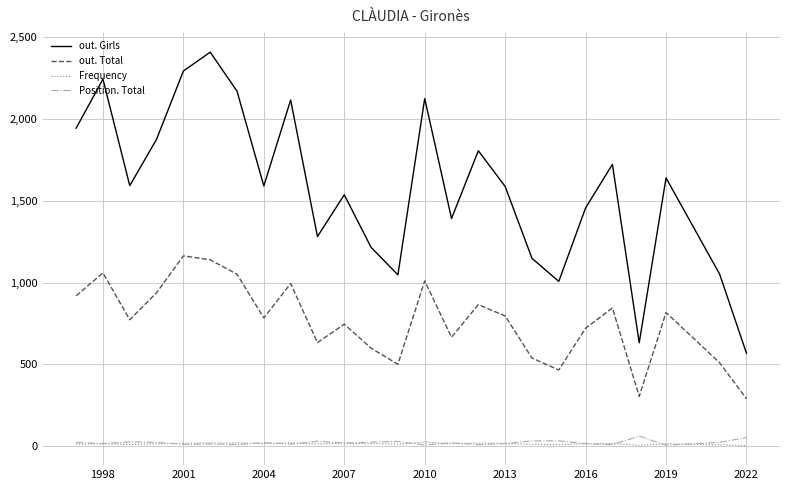

True or false: out. Total and out. Girls cross at least once.

False